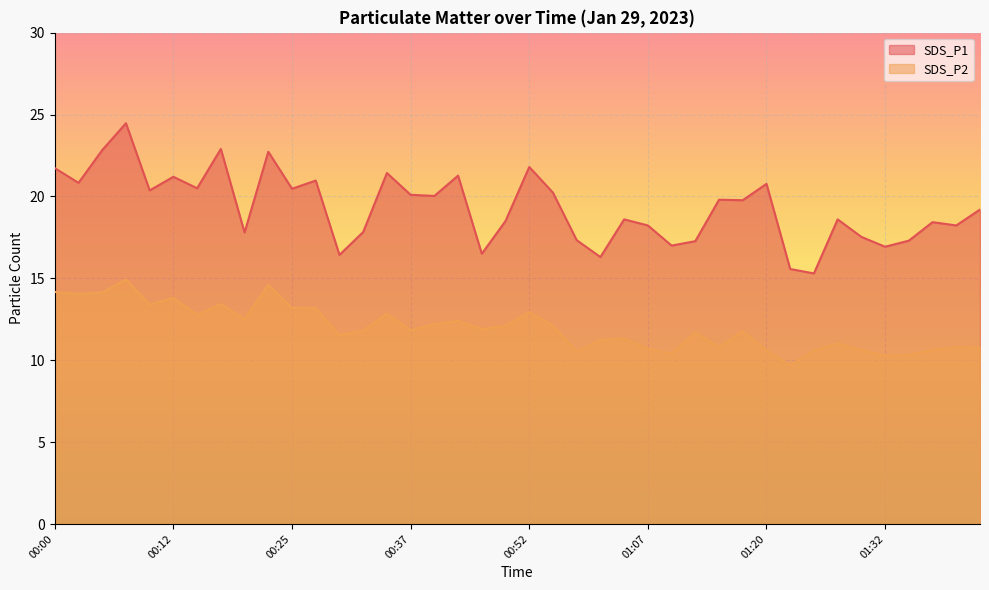

What is the approximate value of SDS_P2 at 00:12?

13.8